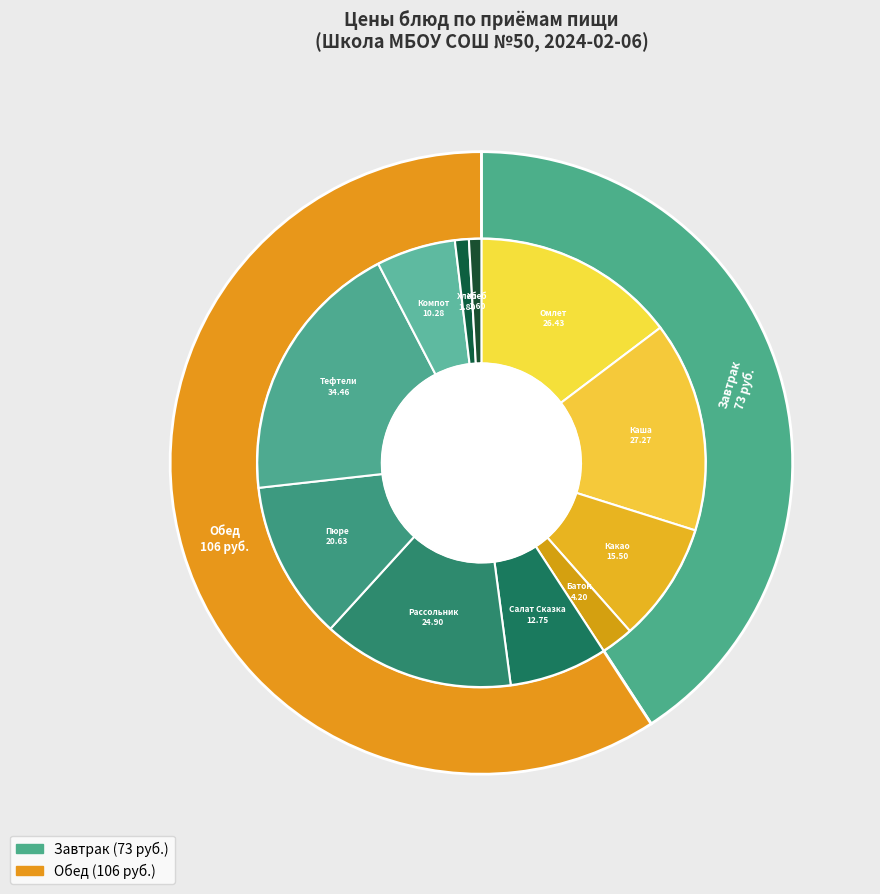

Combined, do Какао с молоком and Тефтели рыбные account for over 50%?

No